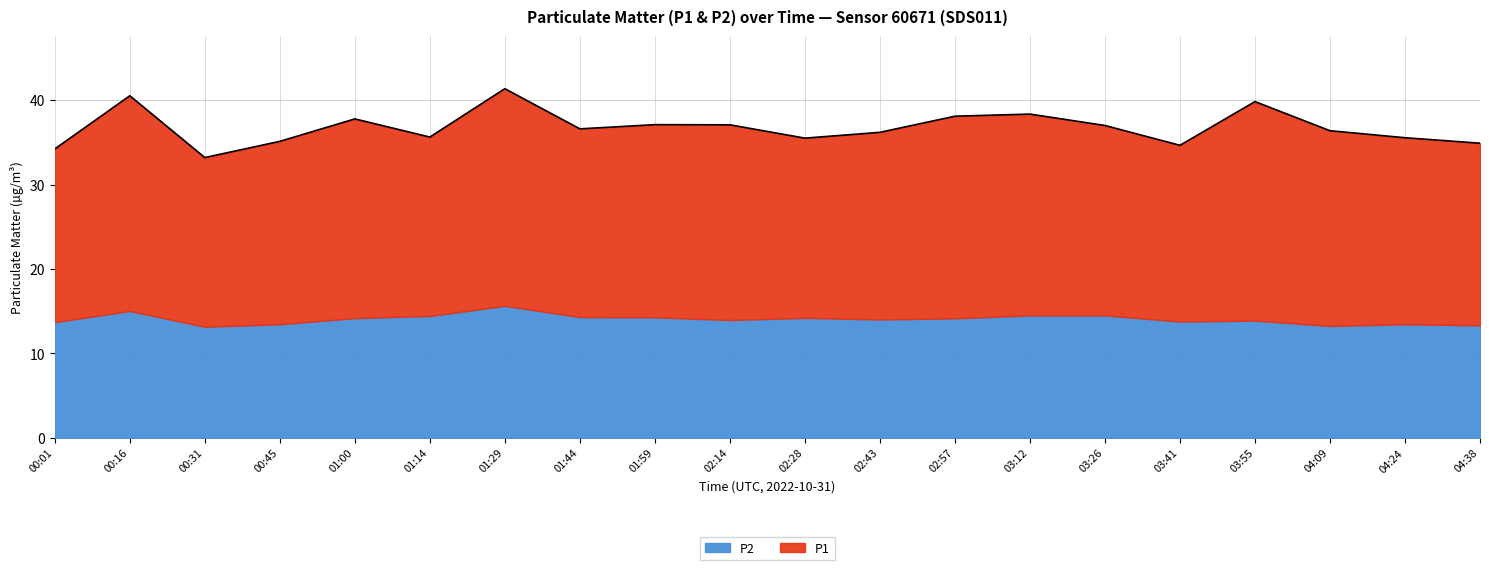

Reading left to right, extract all data points from this chart.

P1: 00:01=20.5	00:16=25.5	00:31=20.1	00:45=21.7	01:00=23.6	01:14=21.2	01:29=25.7	01:44=22.3	01:59=22.8	02:14=23.1	02:28=21.3	02:43=22.2	02:57=23.9	03:12=23.9	03:26=22.5	03:41=20.9	03:55=25.9	04:09=23.1	04:24=22.1	04:38=21.6
P2: 00:01=13.7	00:16=15.0	00:31=13.2	00:45=13.4	01:00=14.2	01:14=14.4	01:29=15.6	01:44=14.3	01:59=14.3	02:14=13.9	02:28=14.2	02:43=14.0	02:57=14.2	03:12=14.5	03:26=14.5	03:41=13.8	03:55=13.9	04:09=13.2	04:24=13.4	04:38=13.3